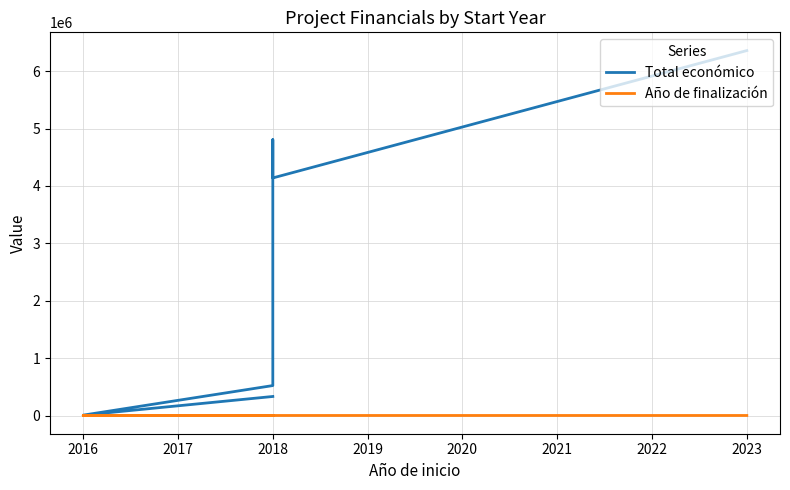

Rank the series at 2016 from highest to lowest value.

Total económico, Año de finalización